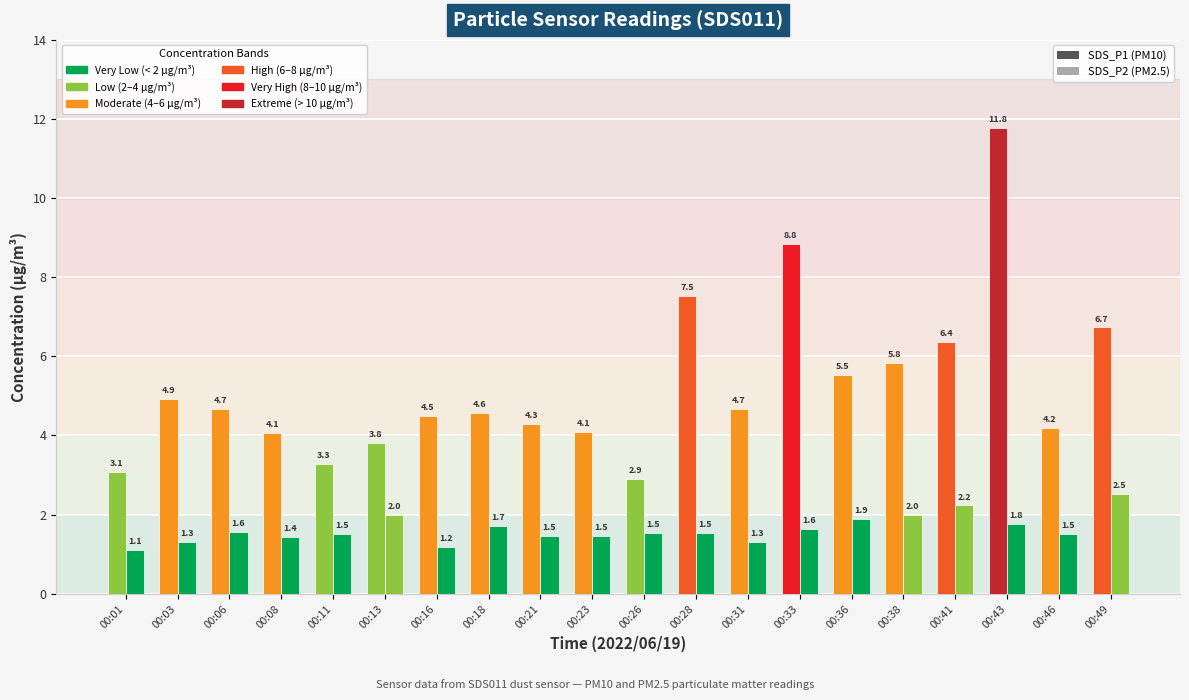

Reading right to left, what are all the values shown in this chart?

SDS_P1 (PM10): 00:49=6.7	00:46=4.2	00:43=11.8	00:41=6.4	00:38=5.8	00:36=5.5	00:33=8.8	00:31=4.7	00:28=7.5	00:26=2.9	00:23=4.1	00:21=4.3	00:18=4.6	00:16=4.5	00:13=3.8	00:11=3.3	00:08=4.1	00:06=4.7	00:03=4.9	00:01=3.1
SDS_P2 (PM2.5): 00:49=2.5	00:46=1.5	00:43=1.8	00:41=2.2	00:38=2.0	00:36=1.9	00:33=1.6	00:31=1.3	00:28=1.5	00:26=1.5	00:23=1.5	00:21=1.5	00:18=1.7	00:16=1.2	00:13=2.0	00:11=1.5	00:08=1.4	00:06=1.6	00:03=1.3	00:01=1.1